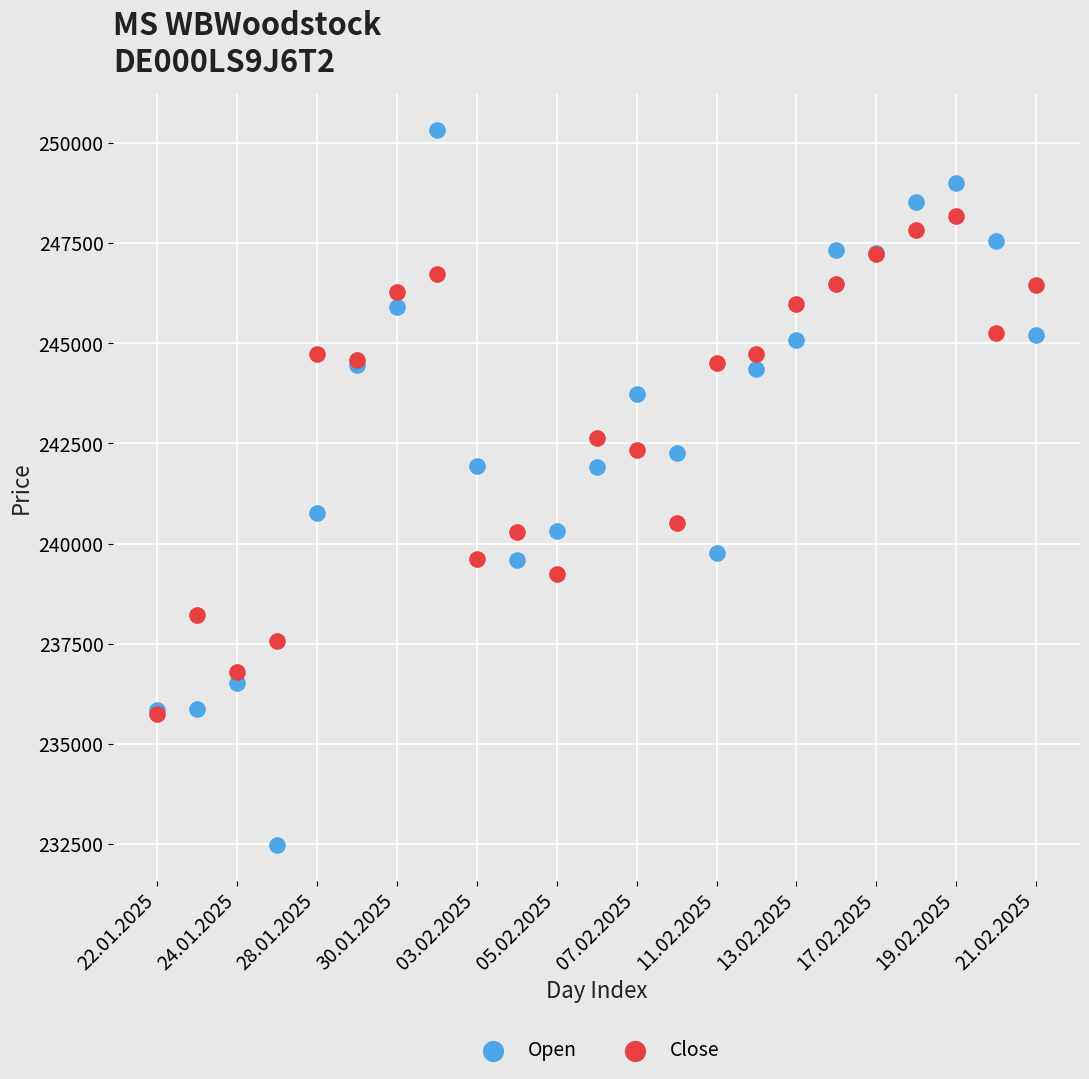

Which series has the largest Y range (max minus min)?

Open